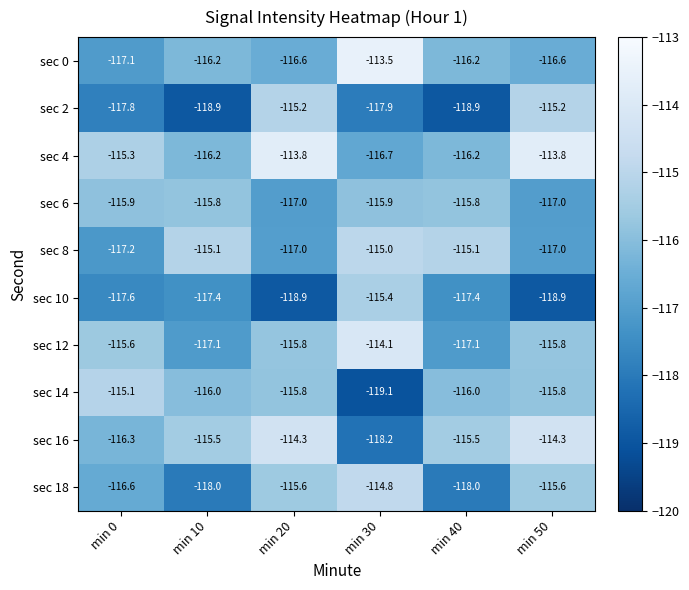

What is the difference between the sec 10 values at min 20 and min 0?

1.3